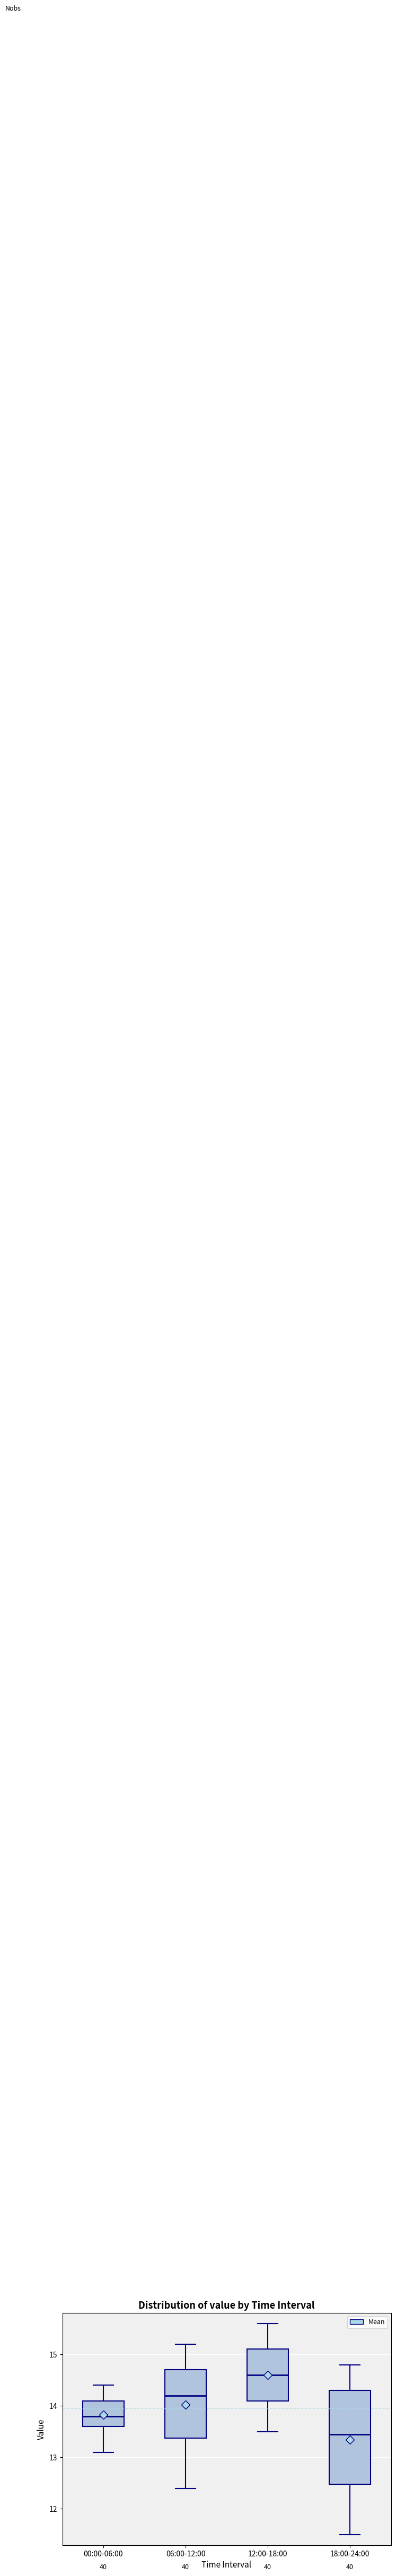

Where is the upper edge of the box for 00:00-06:00 on the y-axis? The values are not printed on the chart, so give them approximately, as read against the axis.

14.1